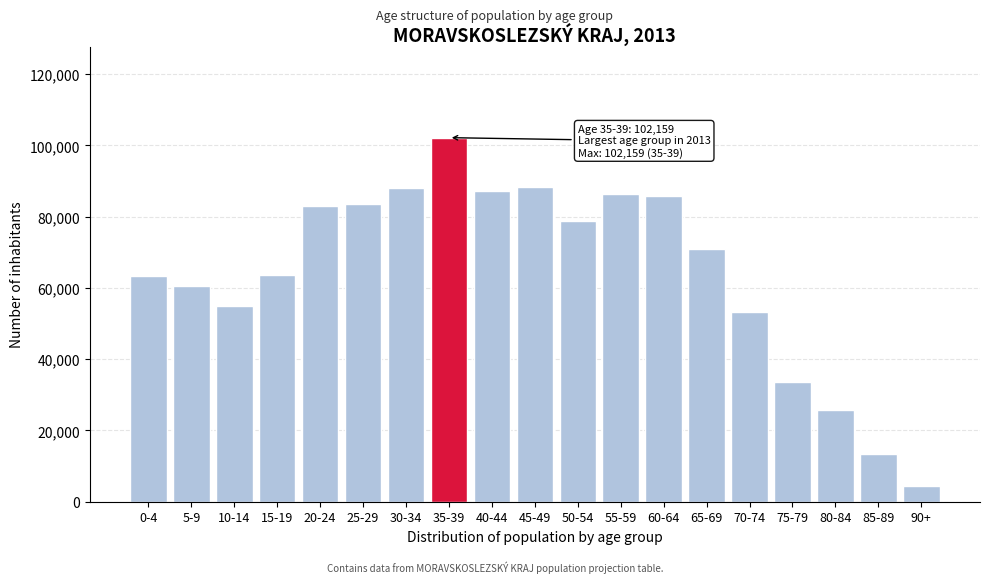

What is the difference between the maximum and minimum values?

97680